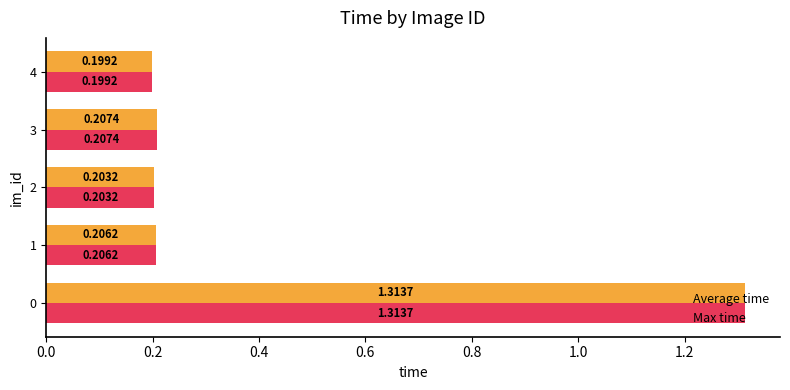

Rank the categories by Average time value from lowest to highest.

4, 2, 1, 3, 0